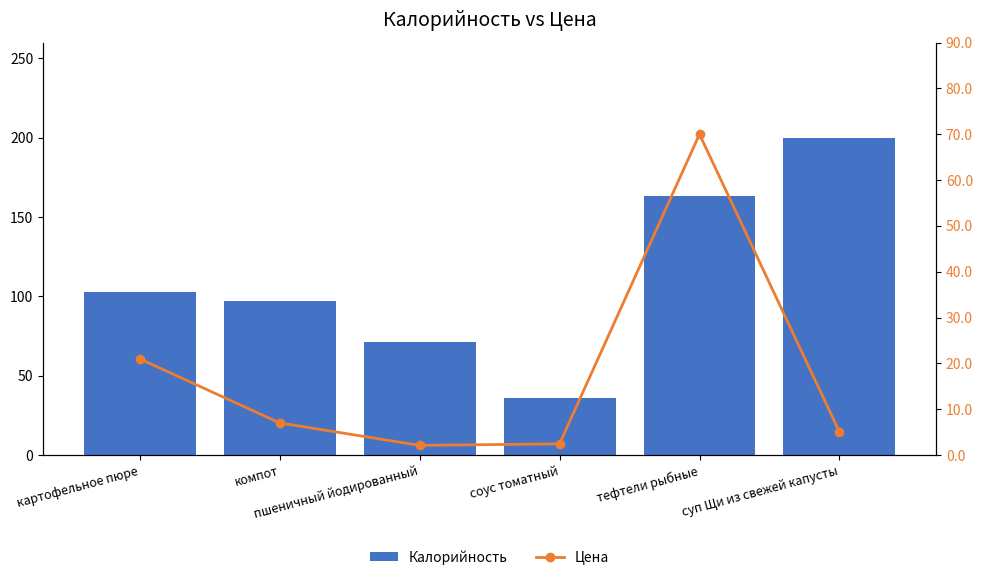

At how many categories does at least one series exceed 177?

1